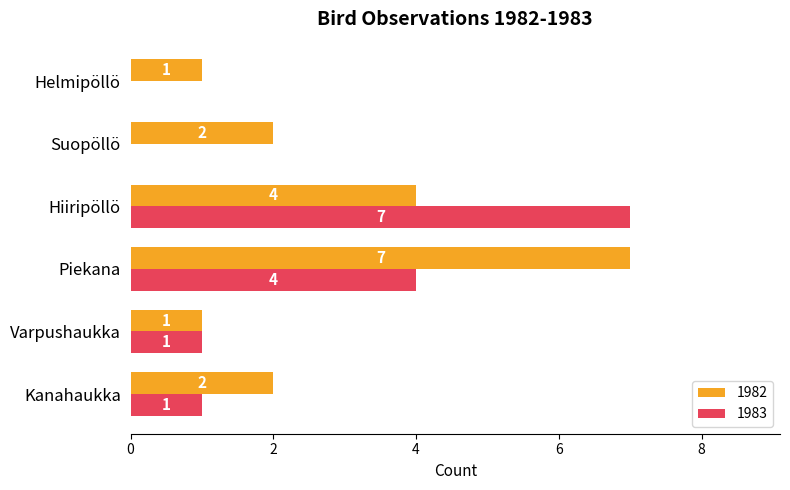

What is the sum of the 1982 values at Suopöllö and Kanahaukka?

4